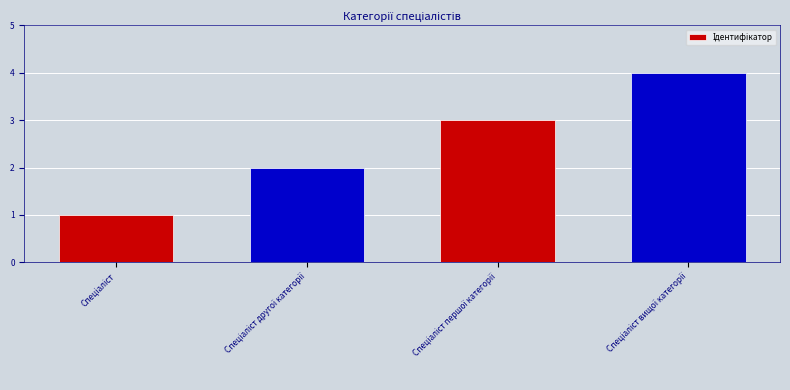

What is the sum of all values?

10